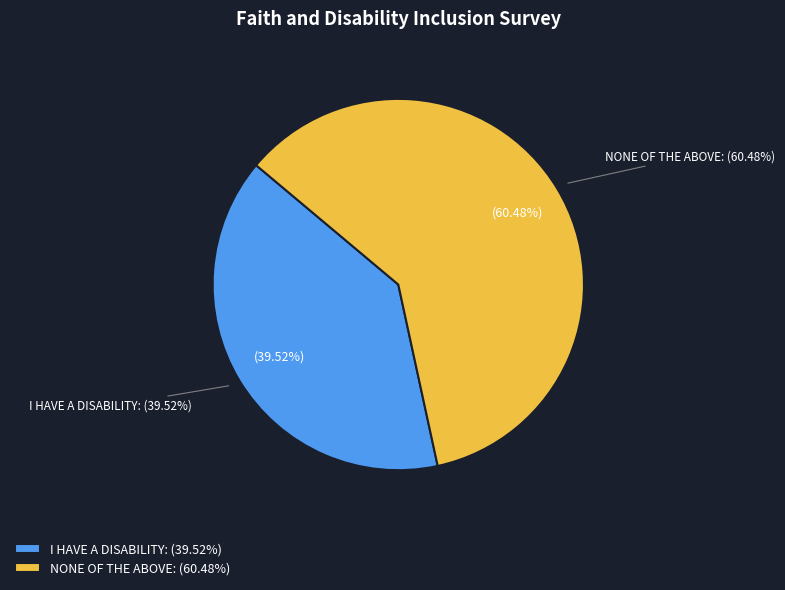

What percentage is the I HAVE A DISABILITY slice, to the nearest percent?

40%